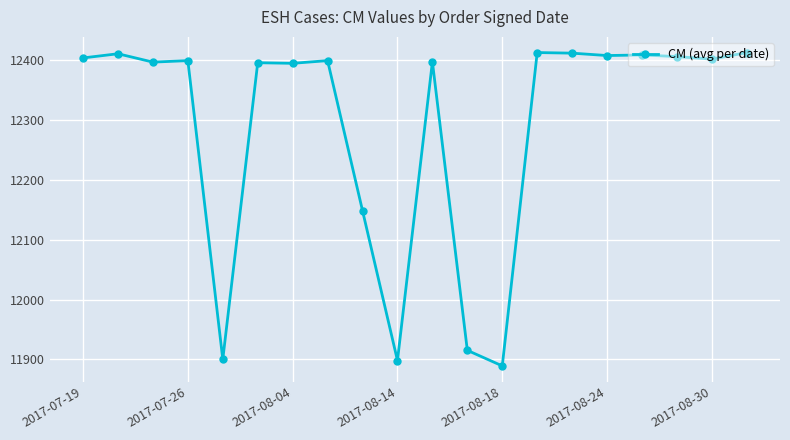

What is the difference between the maximum and minimum values?

524.0